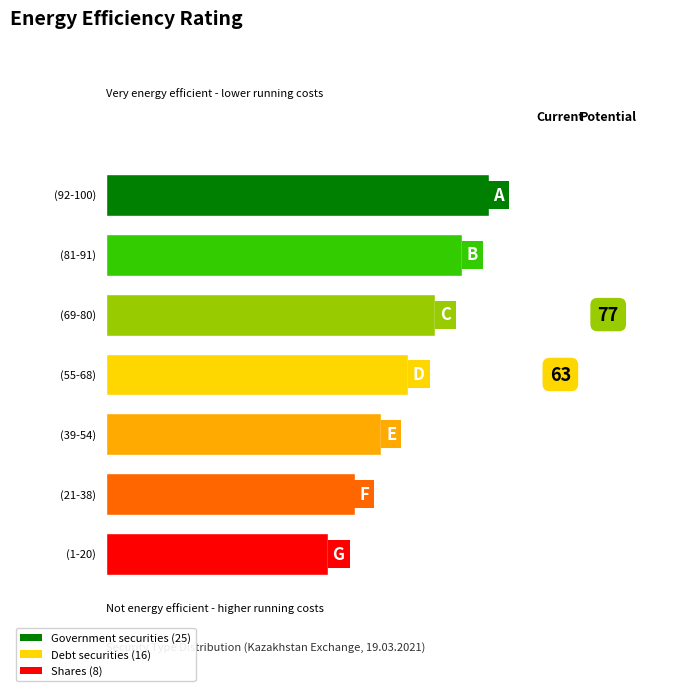

Is it true that shares equals 2 at (39-54)?

False